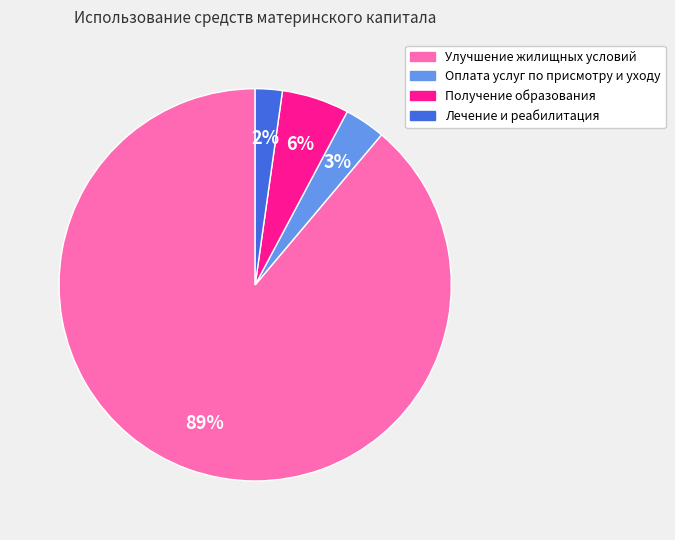

To the nearest percent, what is the average slice percentage?

25%